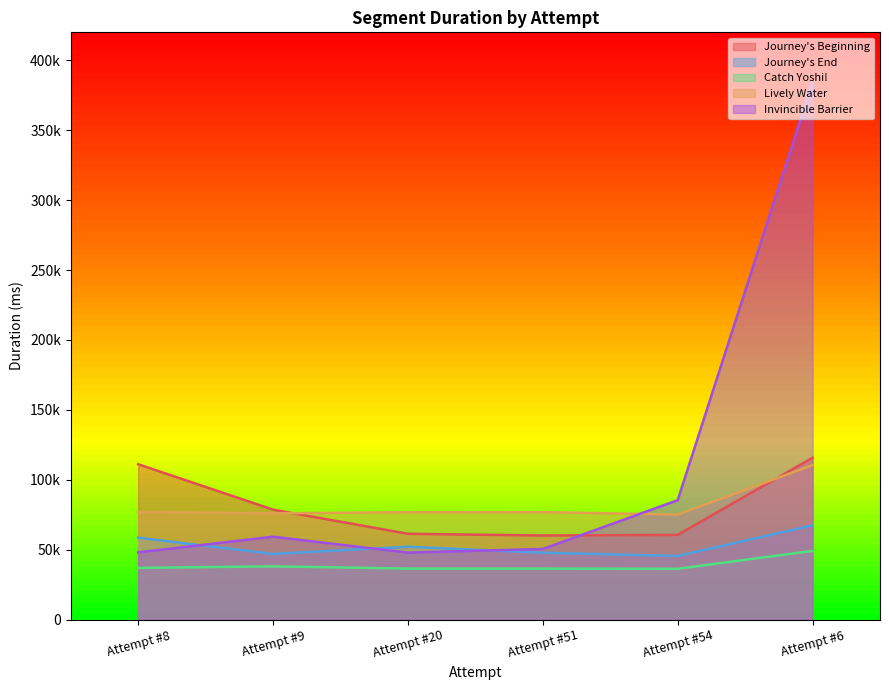

What are all the series names shown in the legend?

Journey's Beginning, Journey's End, Catch Yoshi!, Lively Water, Invincible Barrier